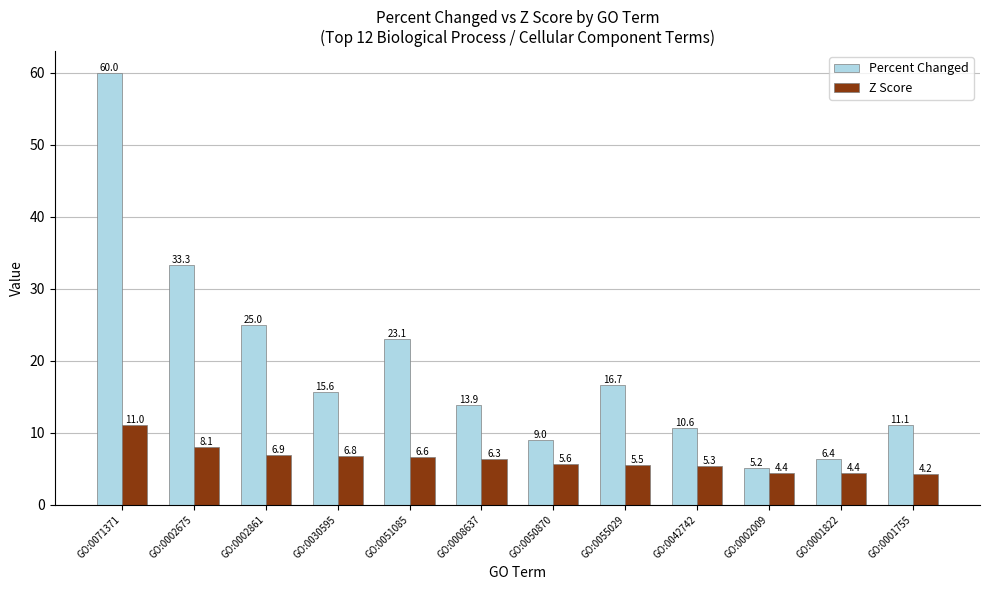

At which category is the sum across all series the highest?

GO:0071371